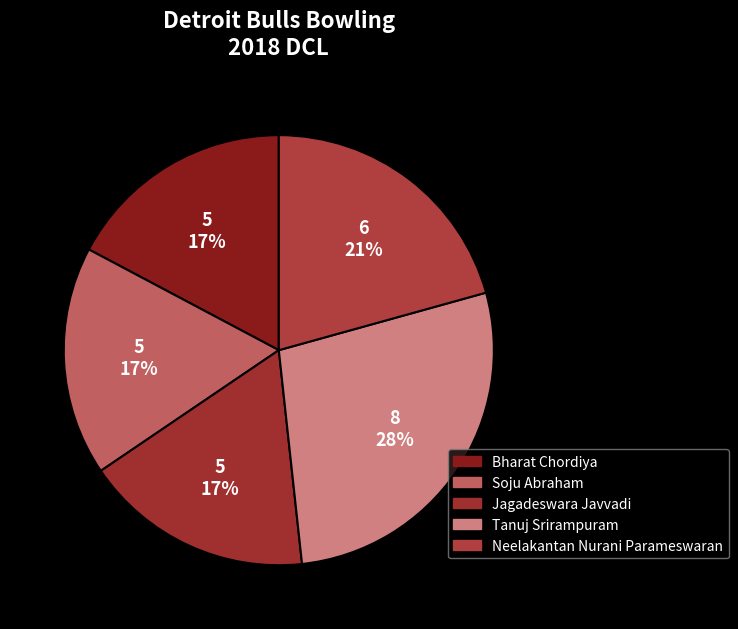

What is the largest slice in the pie chart?

Tanuj Srirampuram